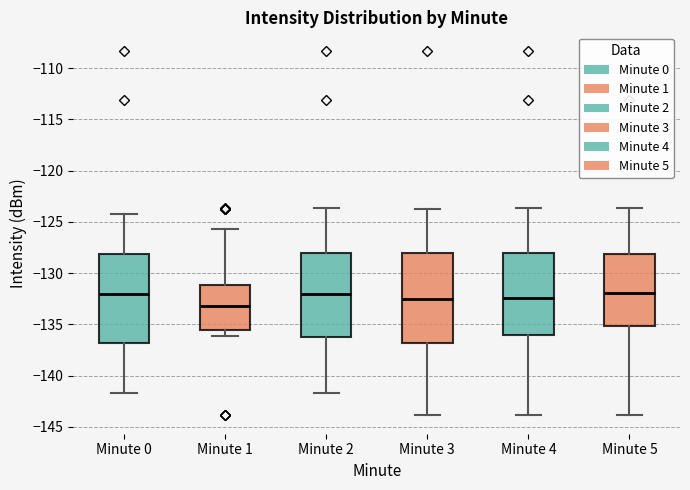

Reading left to right, transcribe this box plot: for each box, give where its median line is, the range the box spans, and where its two whiskers end, as read against the y-axis. The values are not printed on the chart, so give them approximately, as read against the axis.

Minute 0: median -132.0, box -137.0 to -128.0, whiskers -141.5 to -124.0
Minute 1: median -133.0, box -135.5 to -131.0, whiskers -136.0 to -125.5
Minute 2: median -132.0, box -136.5 to -128.0, whiskers -141.5 to -123.5
Minute 3: median -132.5, box -137.0 to -128.0, whiskers -144.0 to -124.0
Minute 4: median -132.5, box -136.0 to -128.0, whiskers -144.0 to -123.5
Minute 5: median -132.0, box -135.0 to -128.0, whiskers -144.0 to -123.5